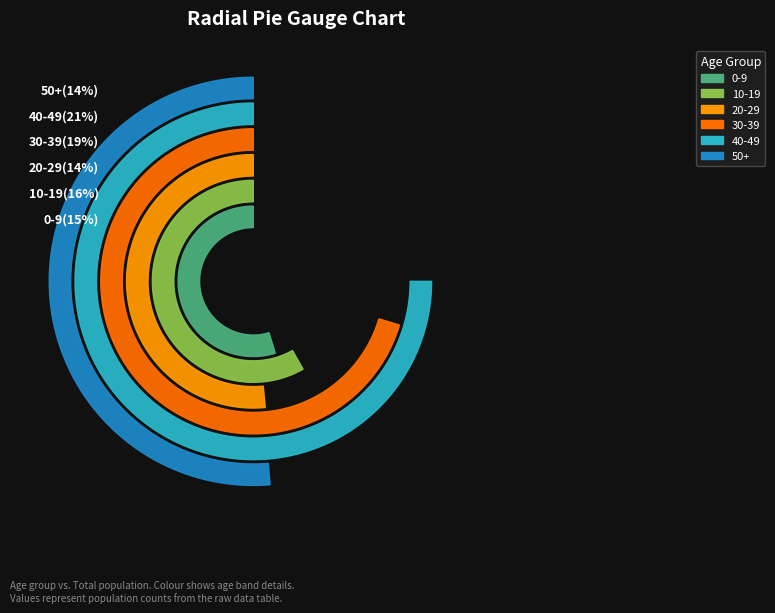

Combined, do 8 and 20-29 account for over 50%?

No